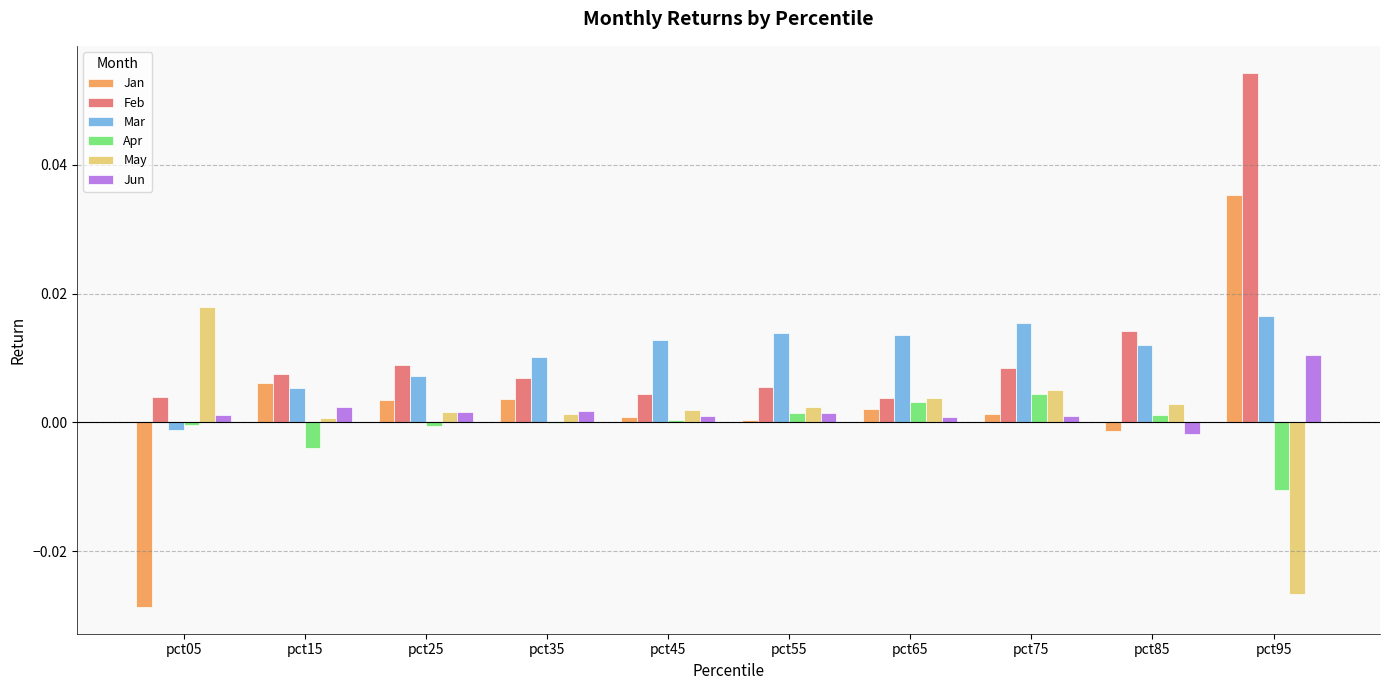

The value of Mar at pct55 is 0.0. True or false?

True